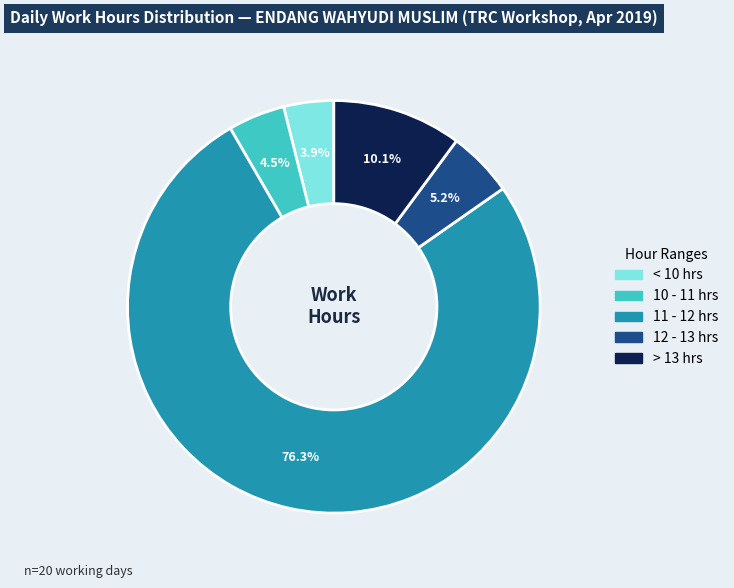

Does any single category account for the majority?

Yes